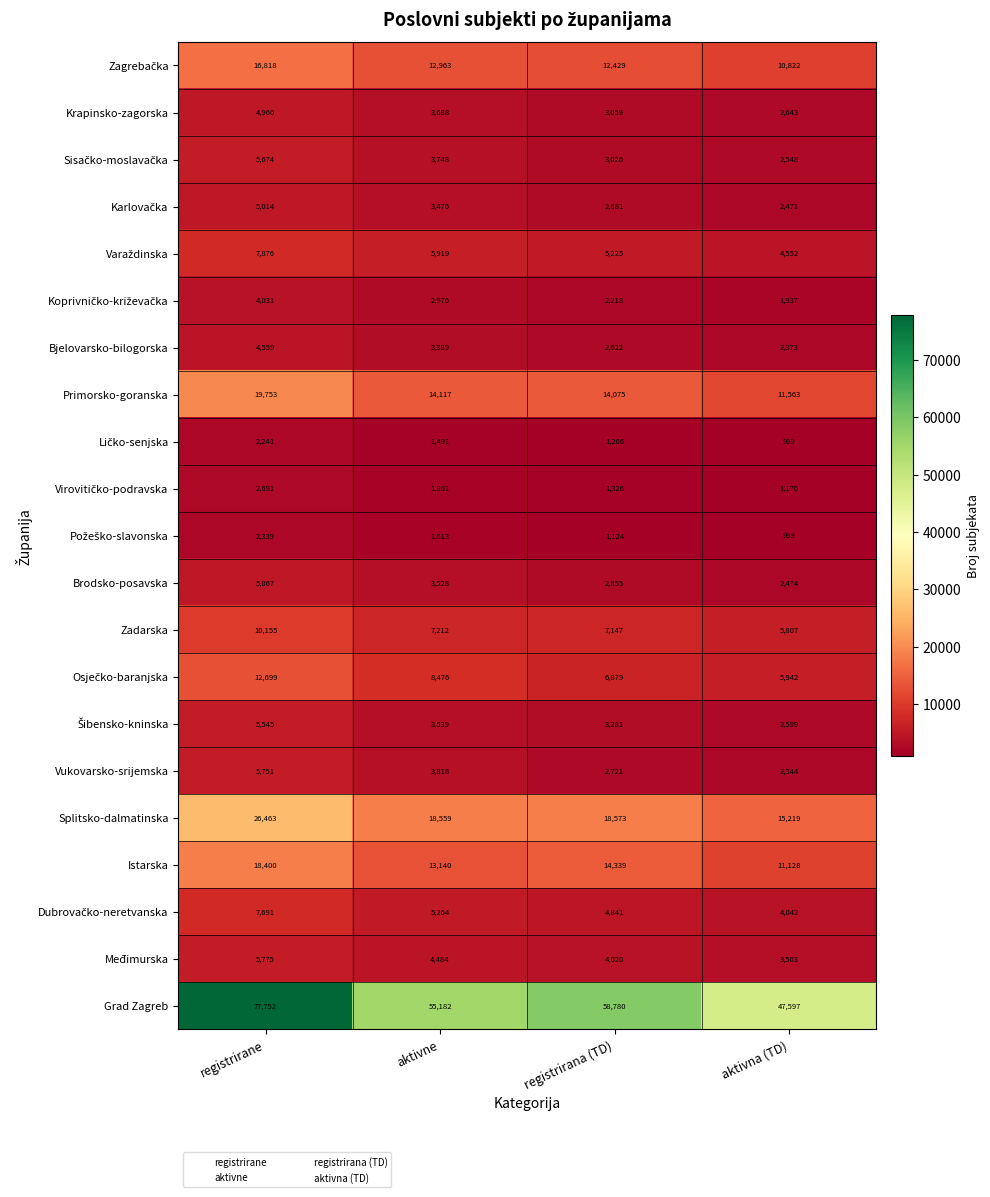

What is the difference between the highest and lowest values at registrirane?

75511